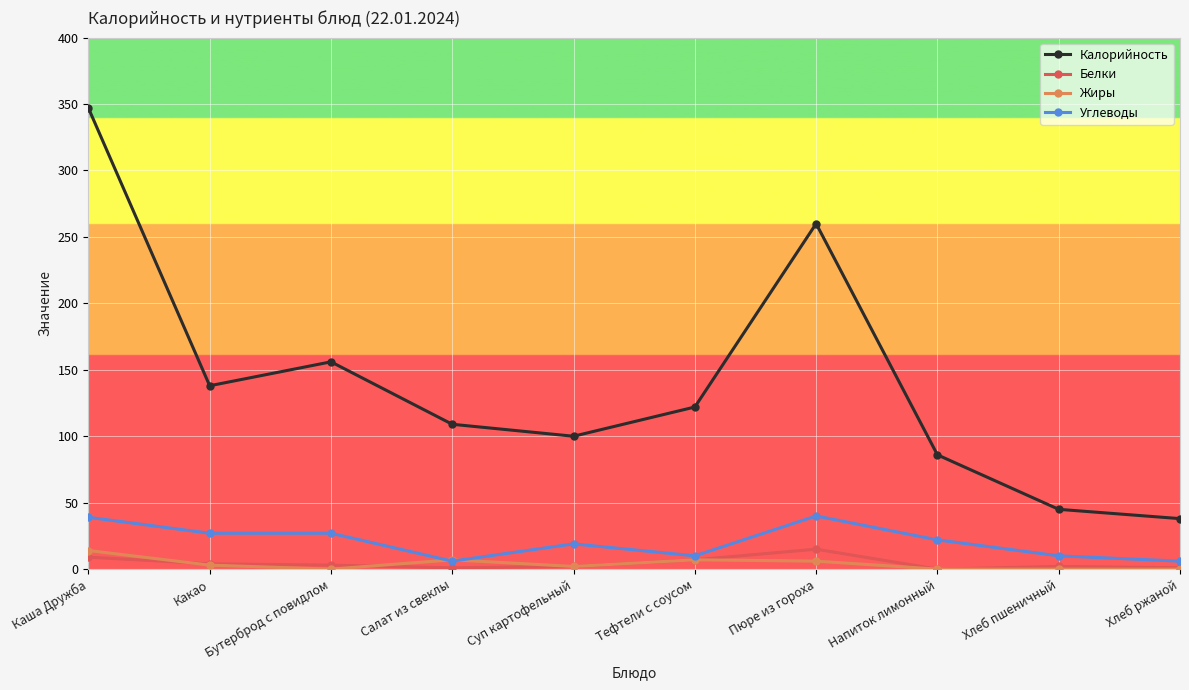

Which series has the largest total across all categories?

Калорийность